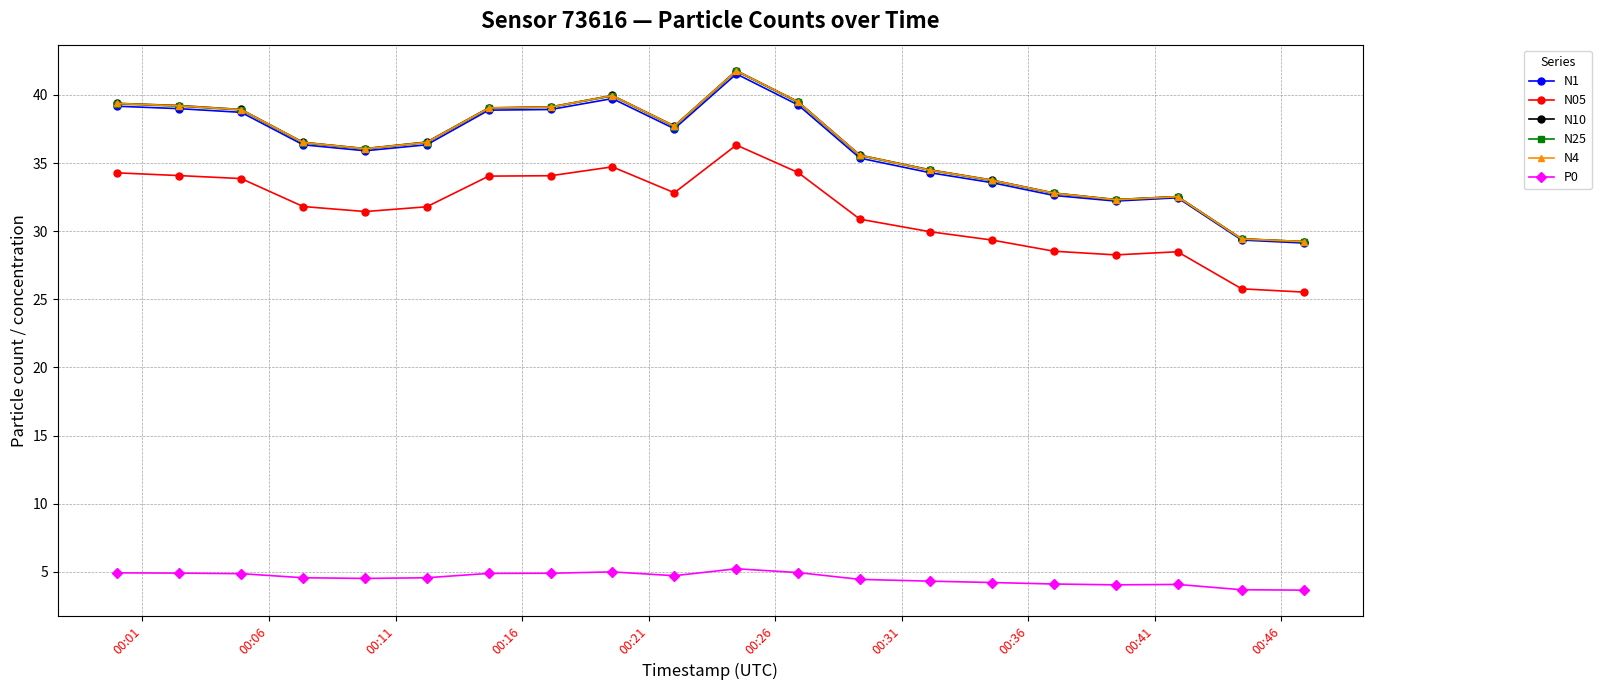

What is the lowest value of the N05 series?

25.5